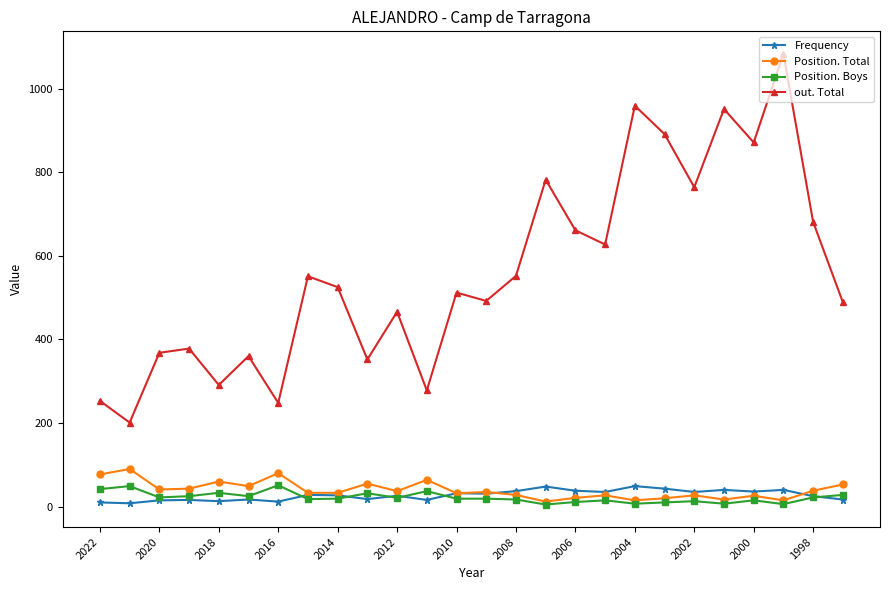

Which series has the largest range (max minus min)?

out. Total